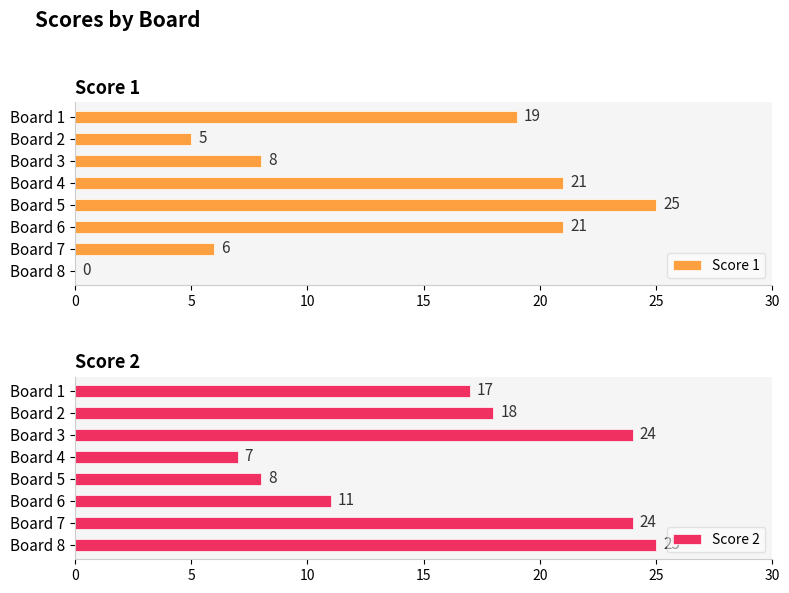

Is it true that Score 2 equals 24 at Board 3?

True